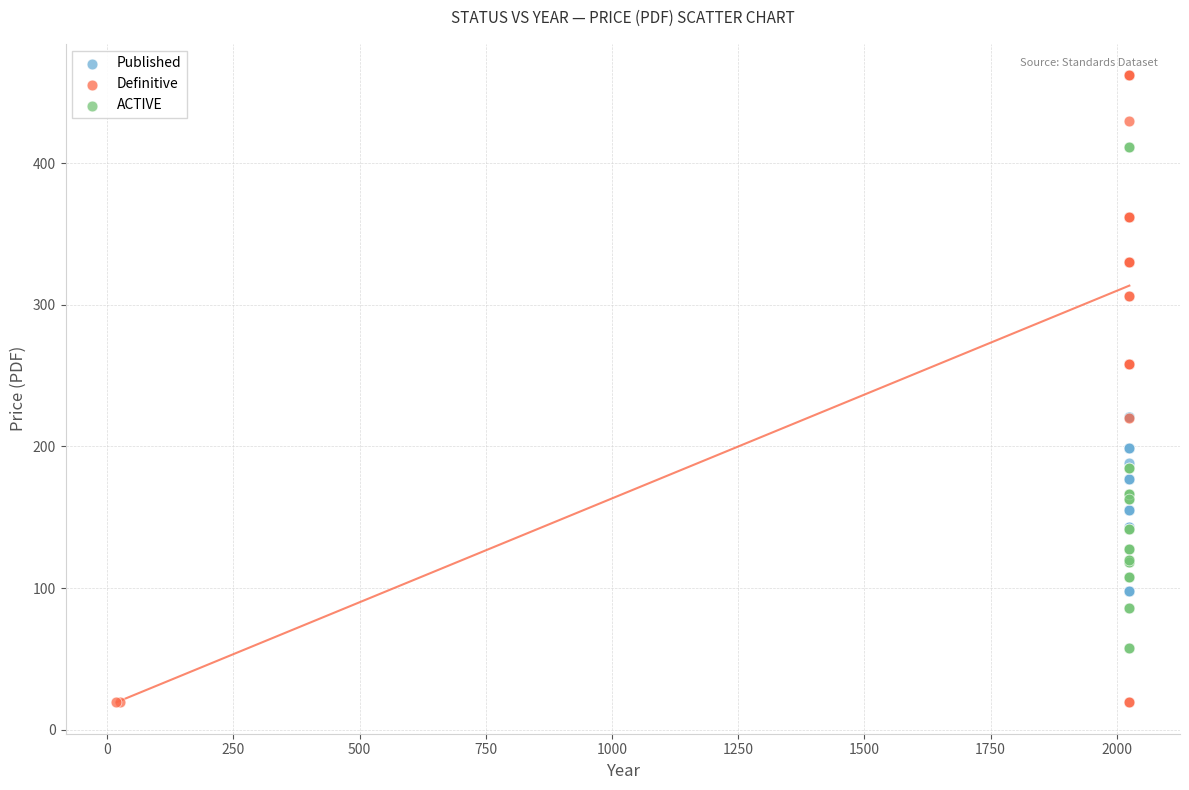

Which series reaches the maximum Y coordinate?

Definitive